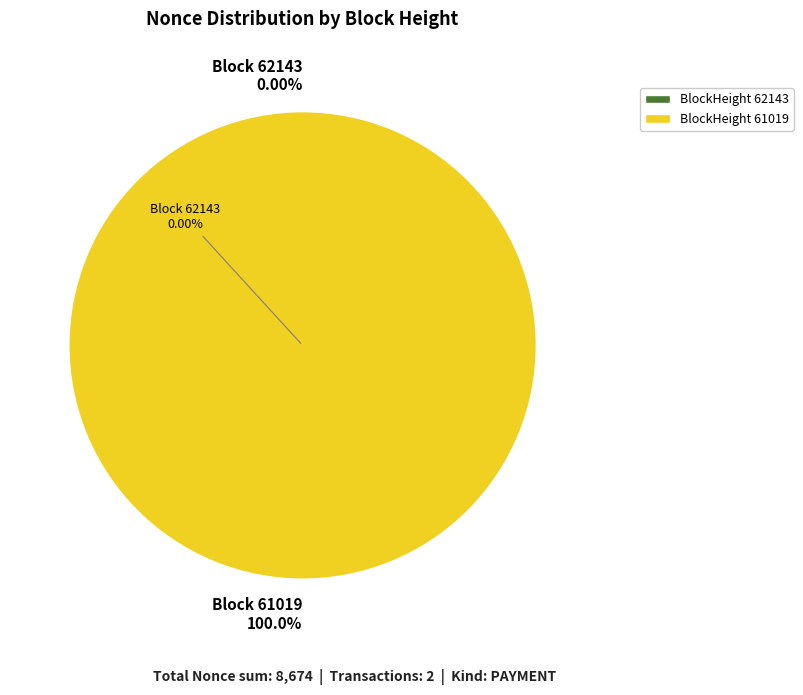

Do 62143 and 61019 together represent more than half of the pie?

Yes